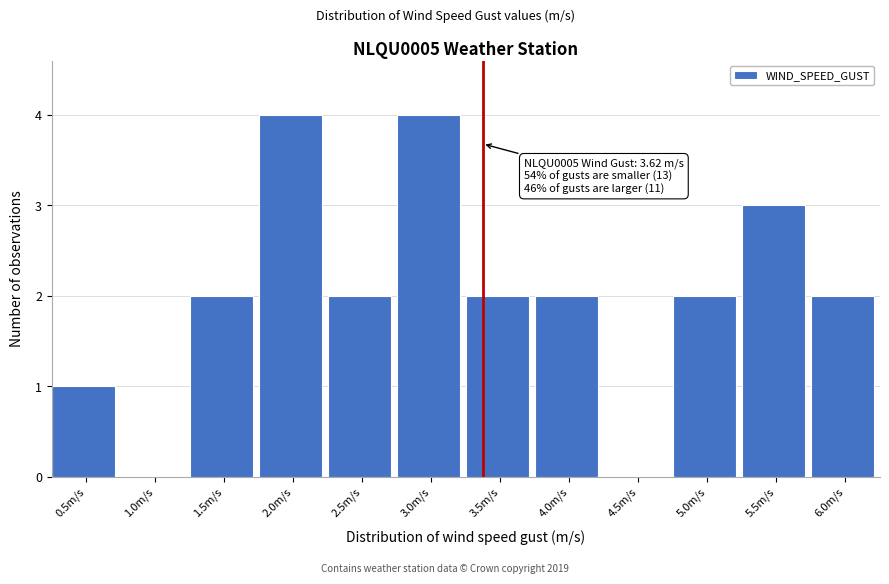

Reading left to right, extract all data points from this chart.

0.5m/s=1	1.0m/s=0	1.5m/s=2	2.0m/s=4	2.5m/s=2	3.0m/s=4	3.5m/s=2	4.0m/s=2	4.5m/s=0	5.0m/s=2	5.5m/s=3	6.0m/s=2